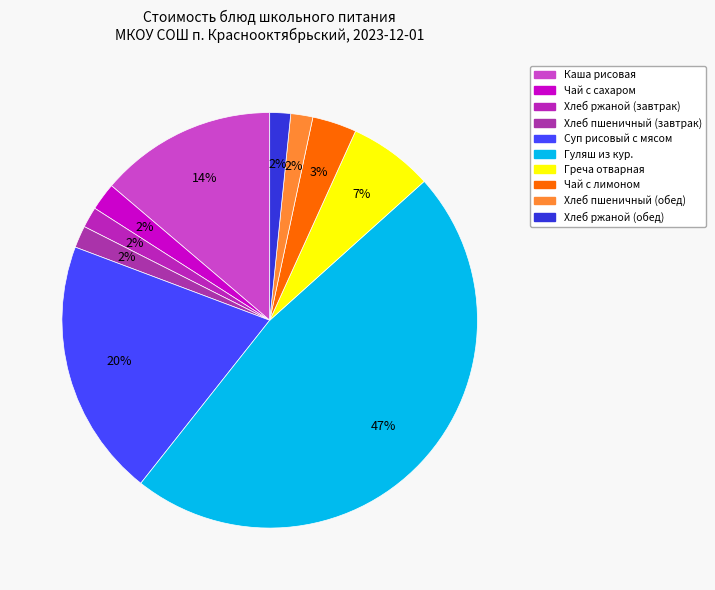

To the nearest percent, what percentage of the pie is Греча отварная?

7%